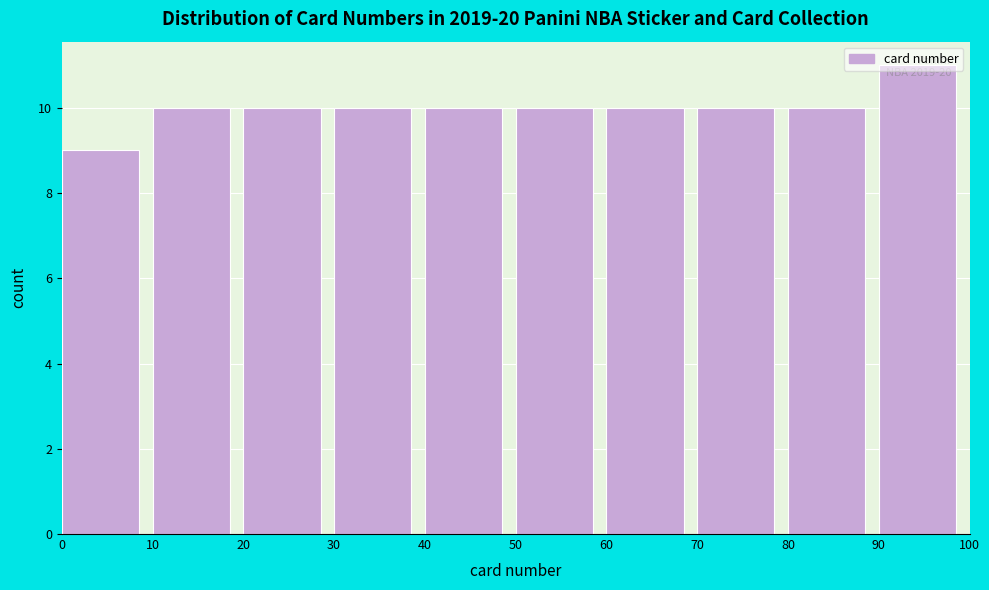

Over which range of the x-axis is the bar tallest?

90 to 100